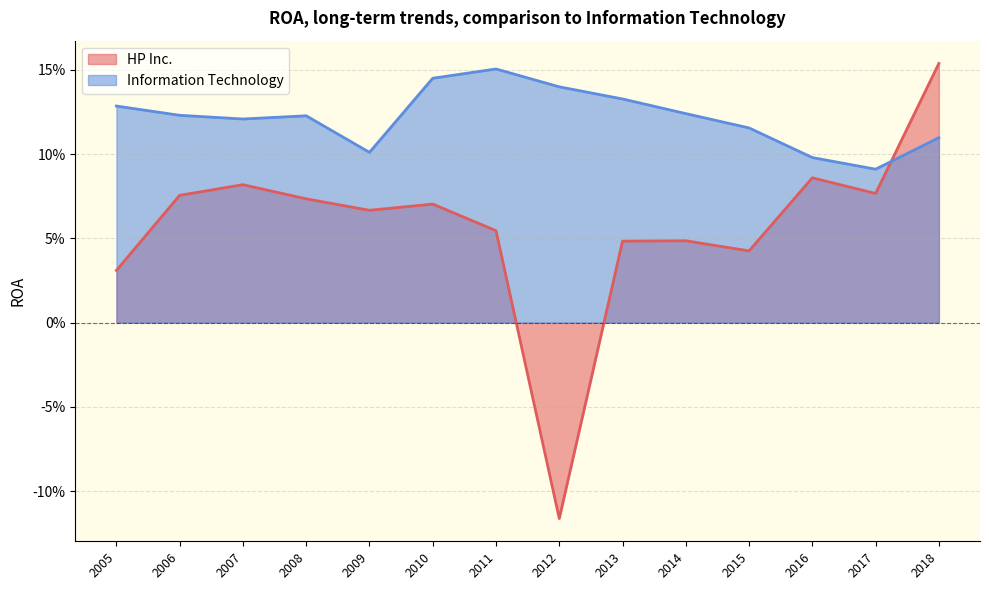

Between which two adjacent categories do Information Technology and HP Inc. first intersect?

2017 and 2018